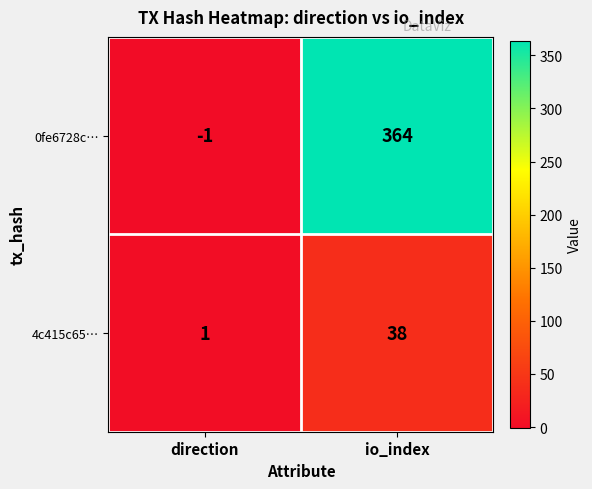

What is the spread (max minus min) of values at direction?

2